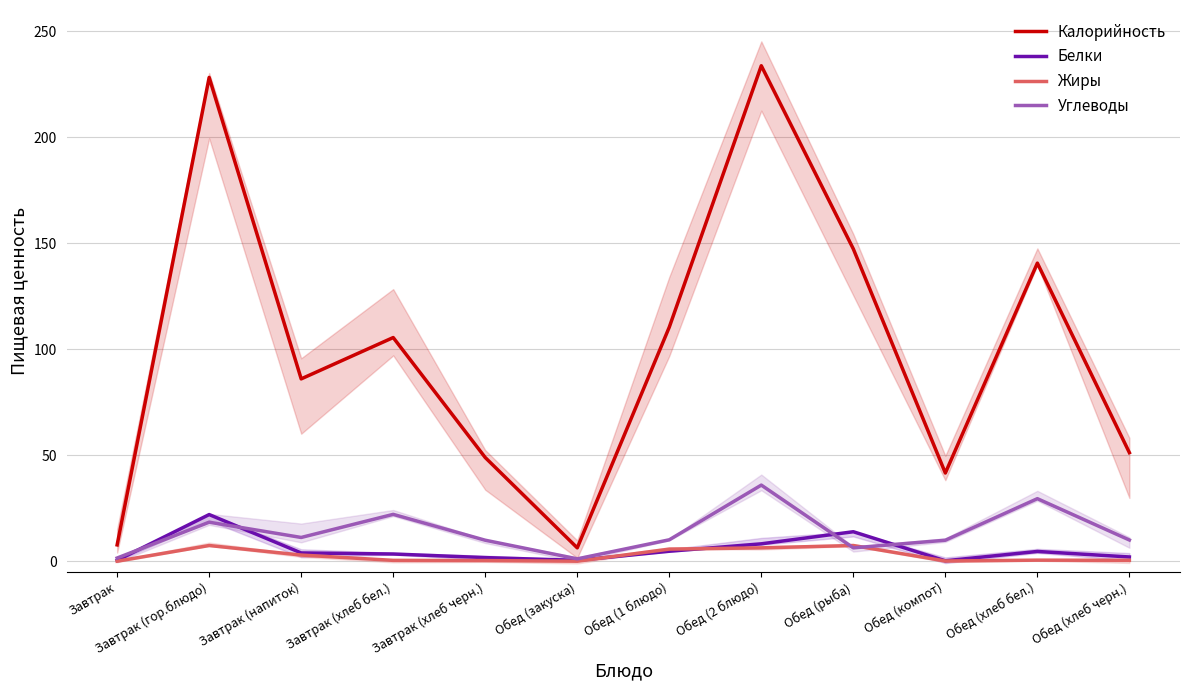

How many data points in Белки are less than 3?

5